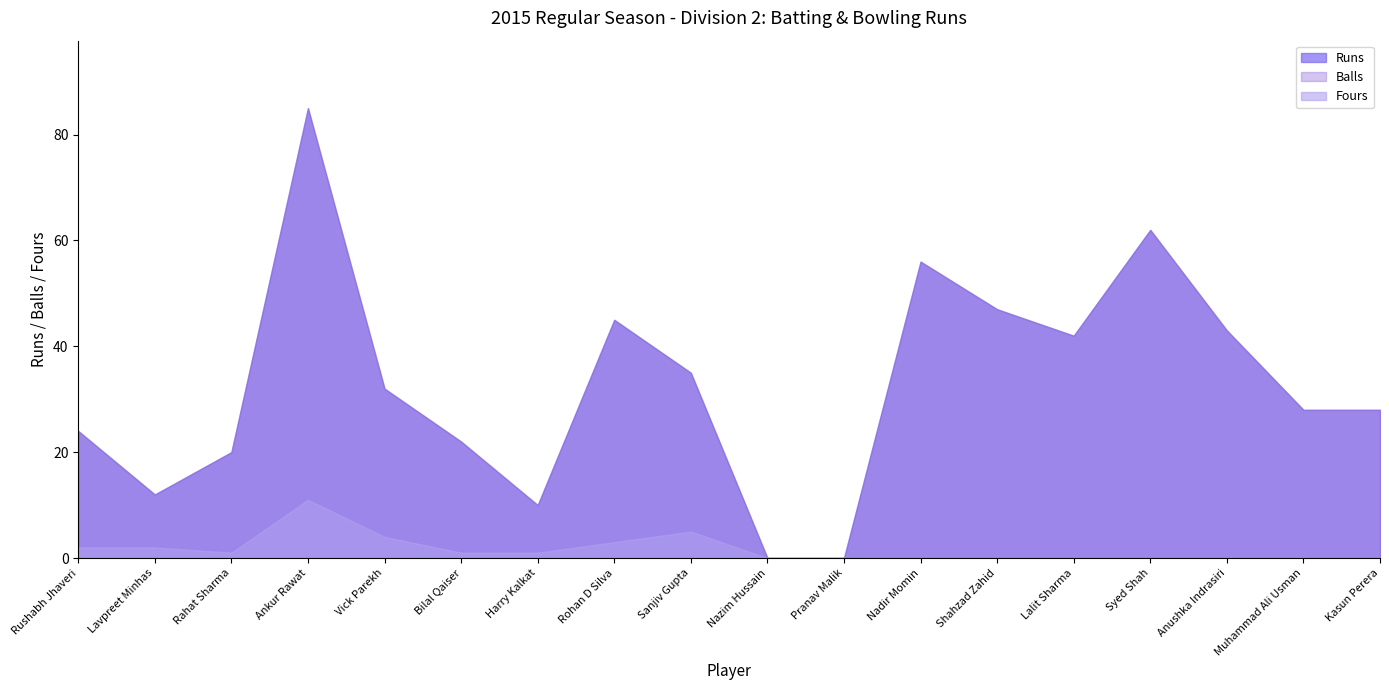

What is the difference between the maximum and minimum values in the Runs series?

85